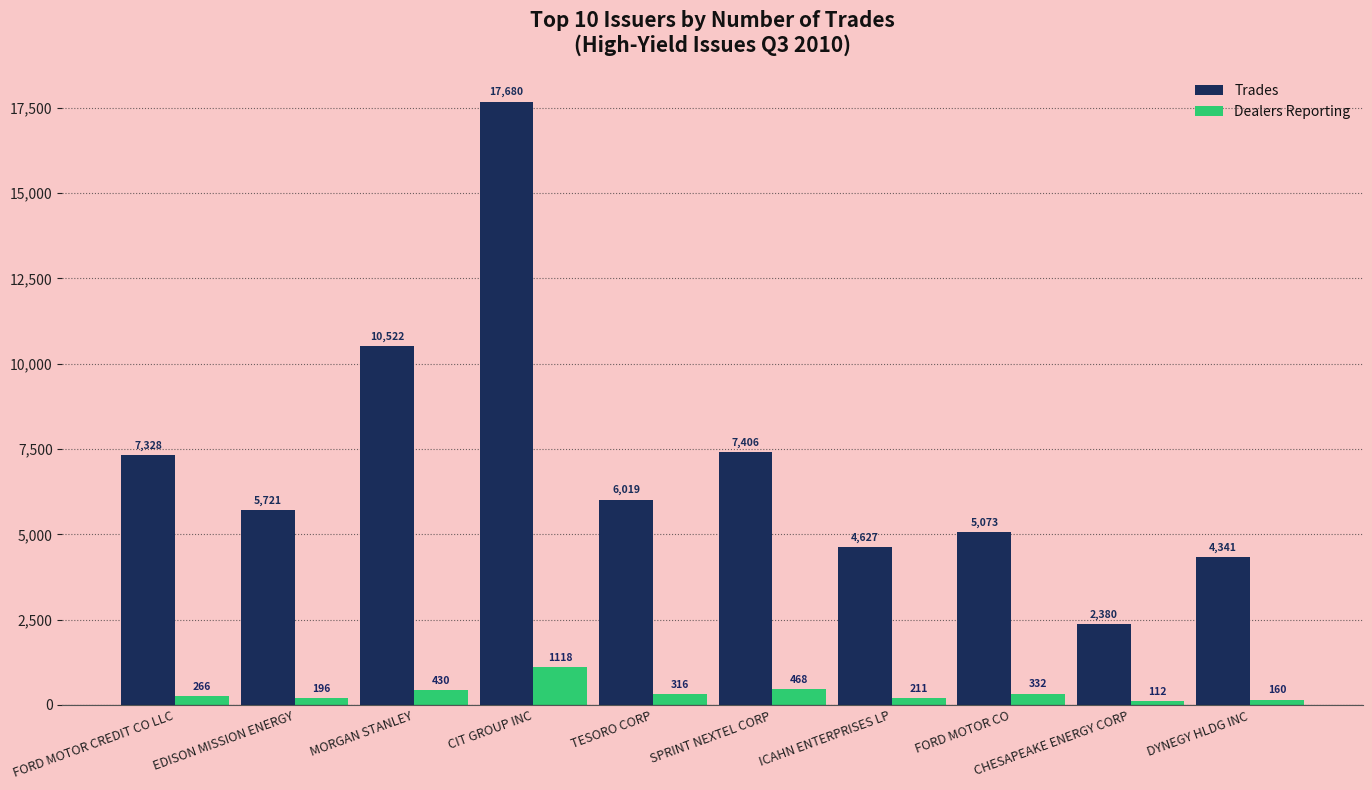

What is the label of the 8th bar from the right?

MORGAN STANLEY